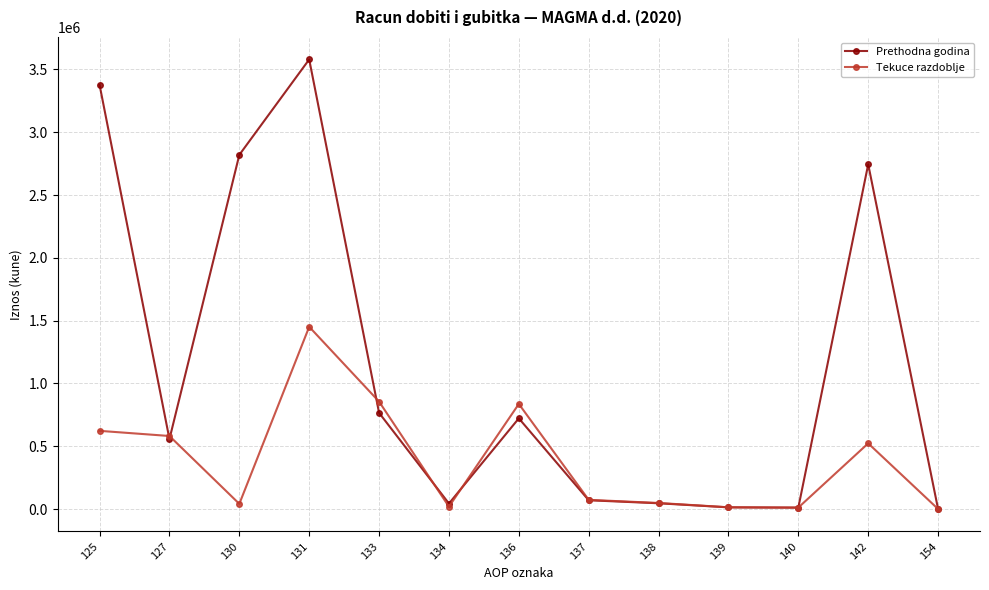

List the series in order of their overall mean, highest first.

Prethodna godina, Tekuce razdoblje